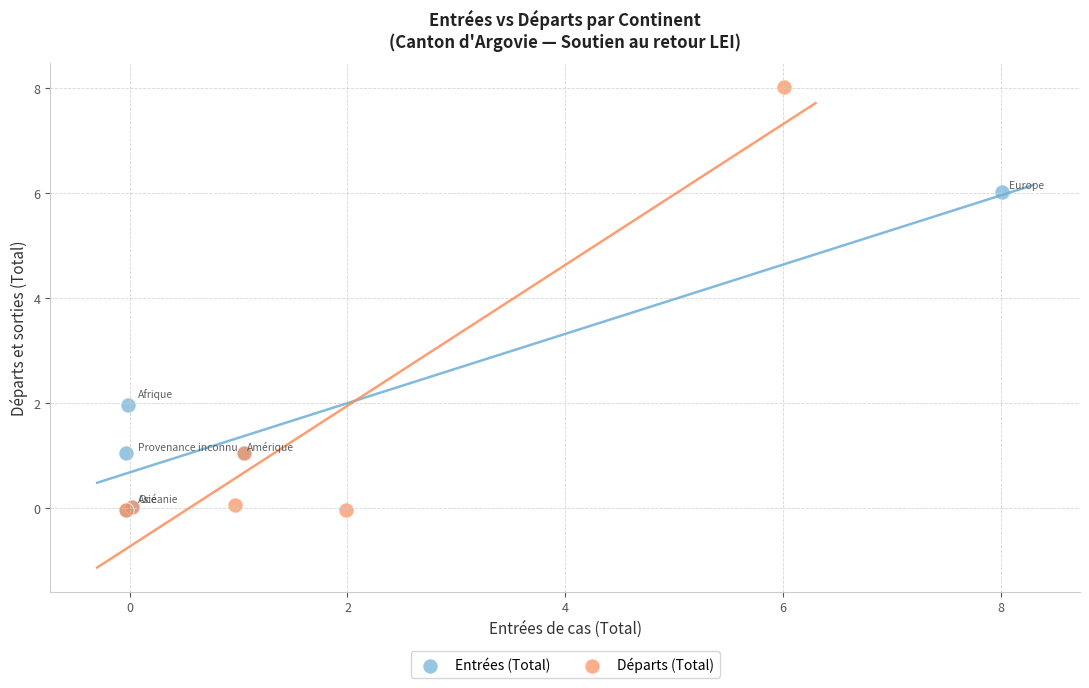

What are all the series names shown in the legend?

Entrées (Total), Départs (Total)